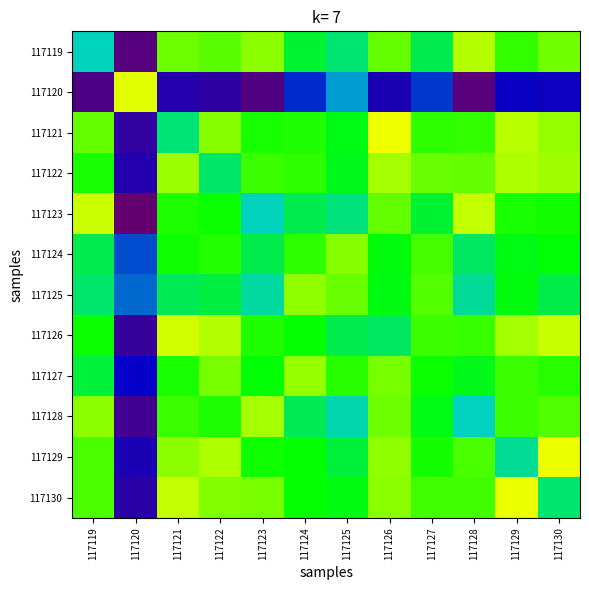

At how many categories does at least one series exceed 0?

12